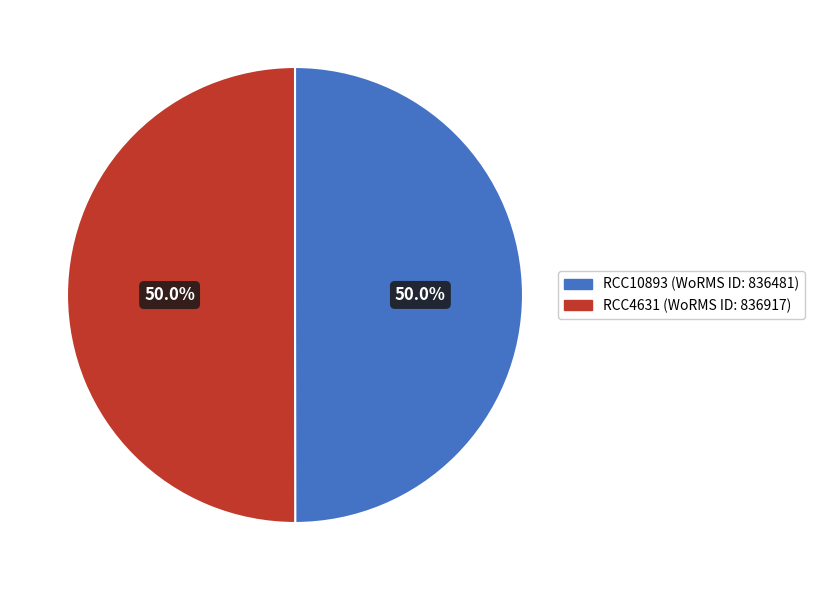

The RCC4631 slice represents 50% of the pie. True or false?

True